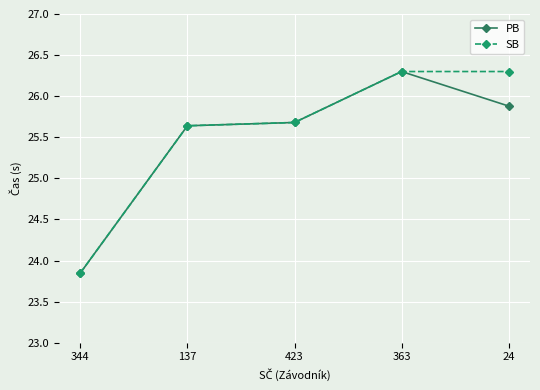

What is the greatest value displayed?

26.3